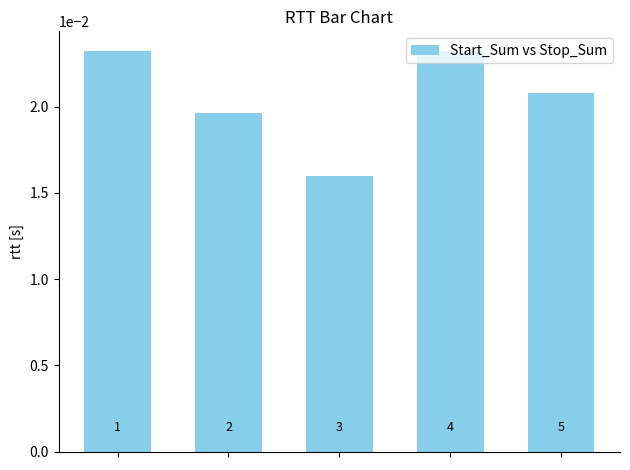

Are the bars grouped side by side (vs. stacked)?

No